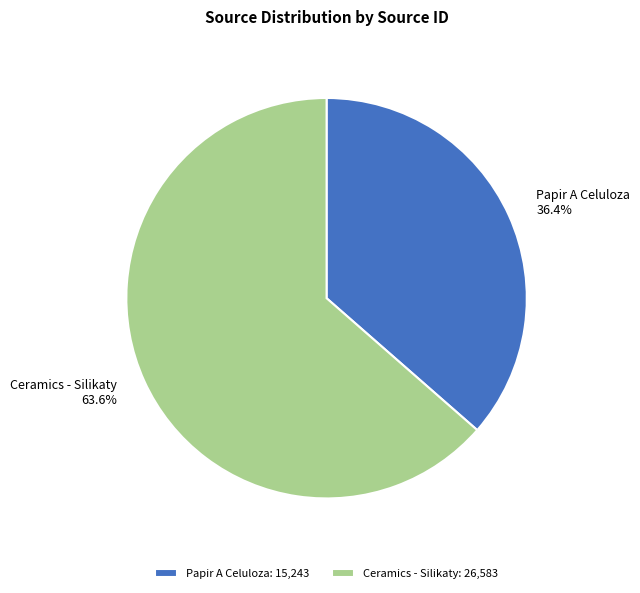

True or false: Ceramics - Silikaty accounts for 64% of the total.

True